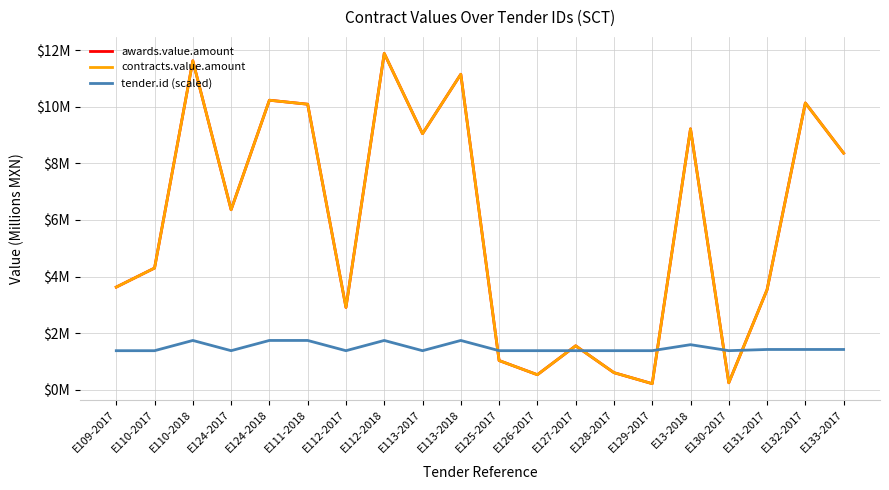

Is this an area chart (filled region under the line)?

No